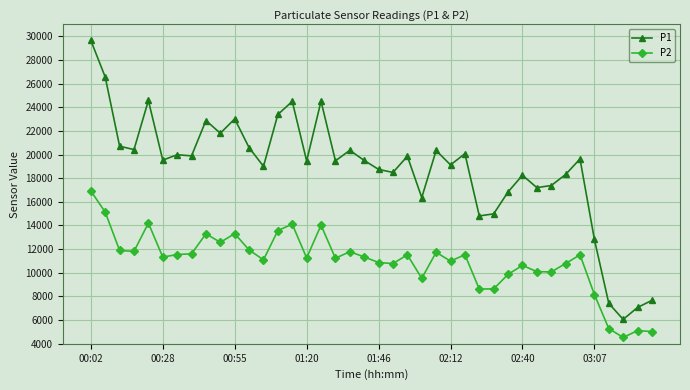

What is the value of the P1 point at the 15th from the left?

24487.7